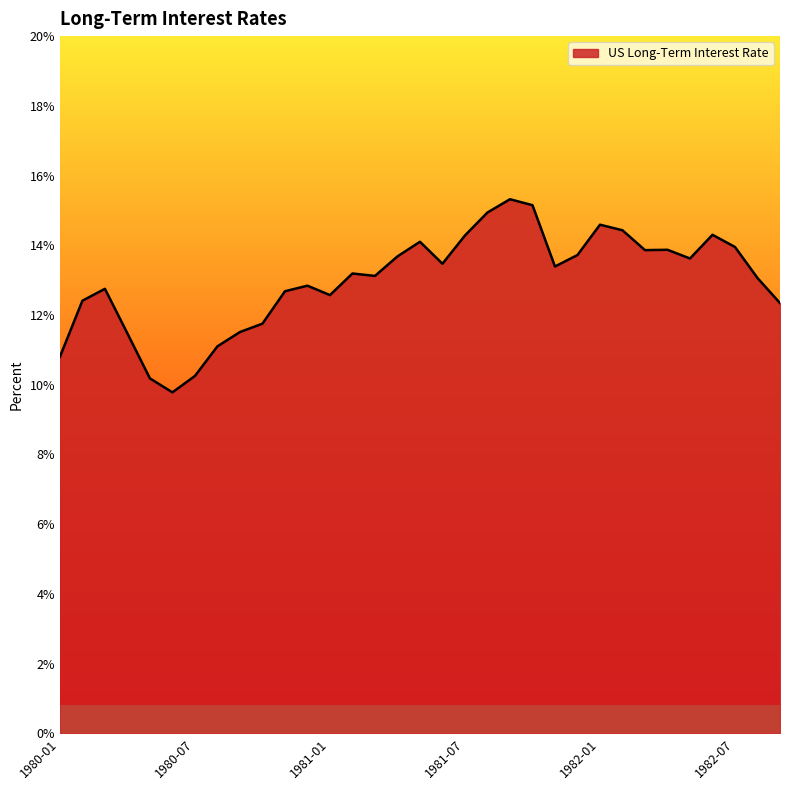

What is the difference between the maximum and minimum values?

5.5